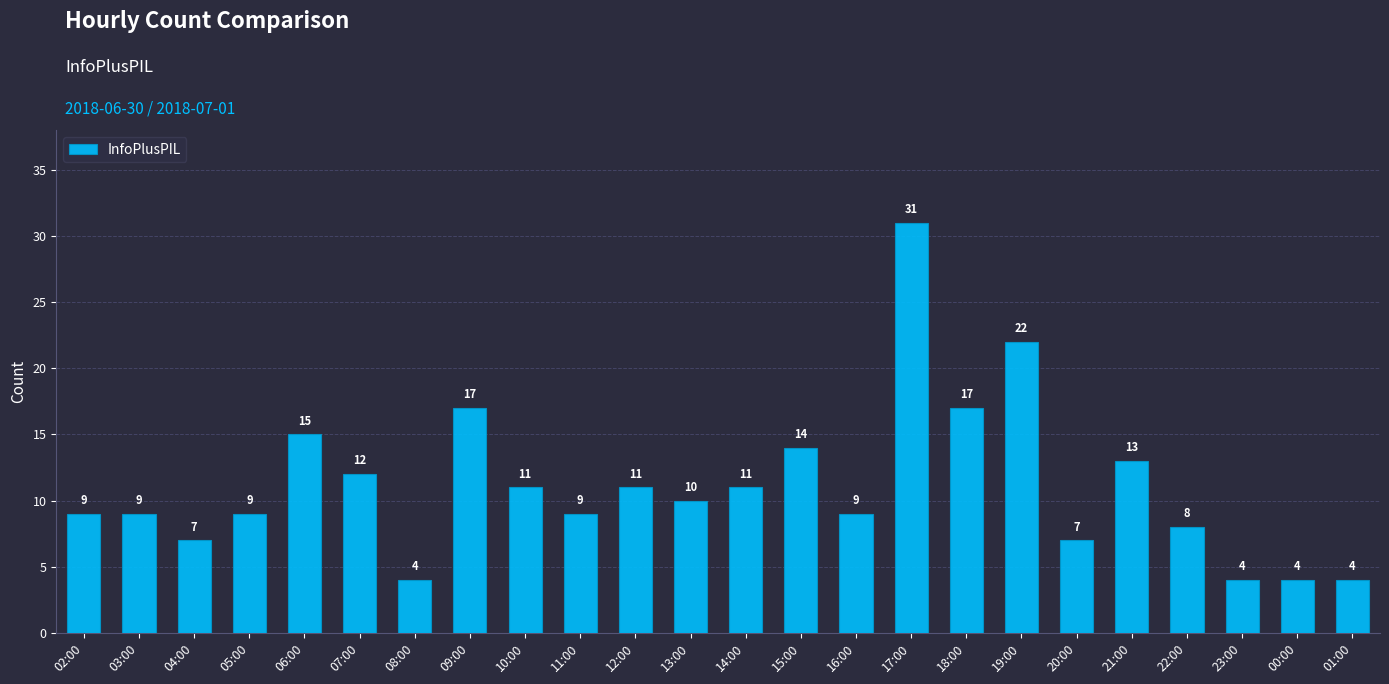

Which has a higher value, 23:00 or 04:00?

04:00